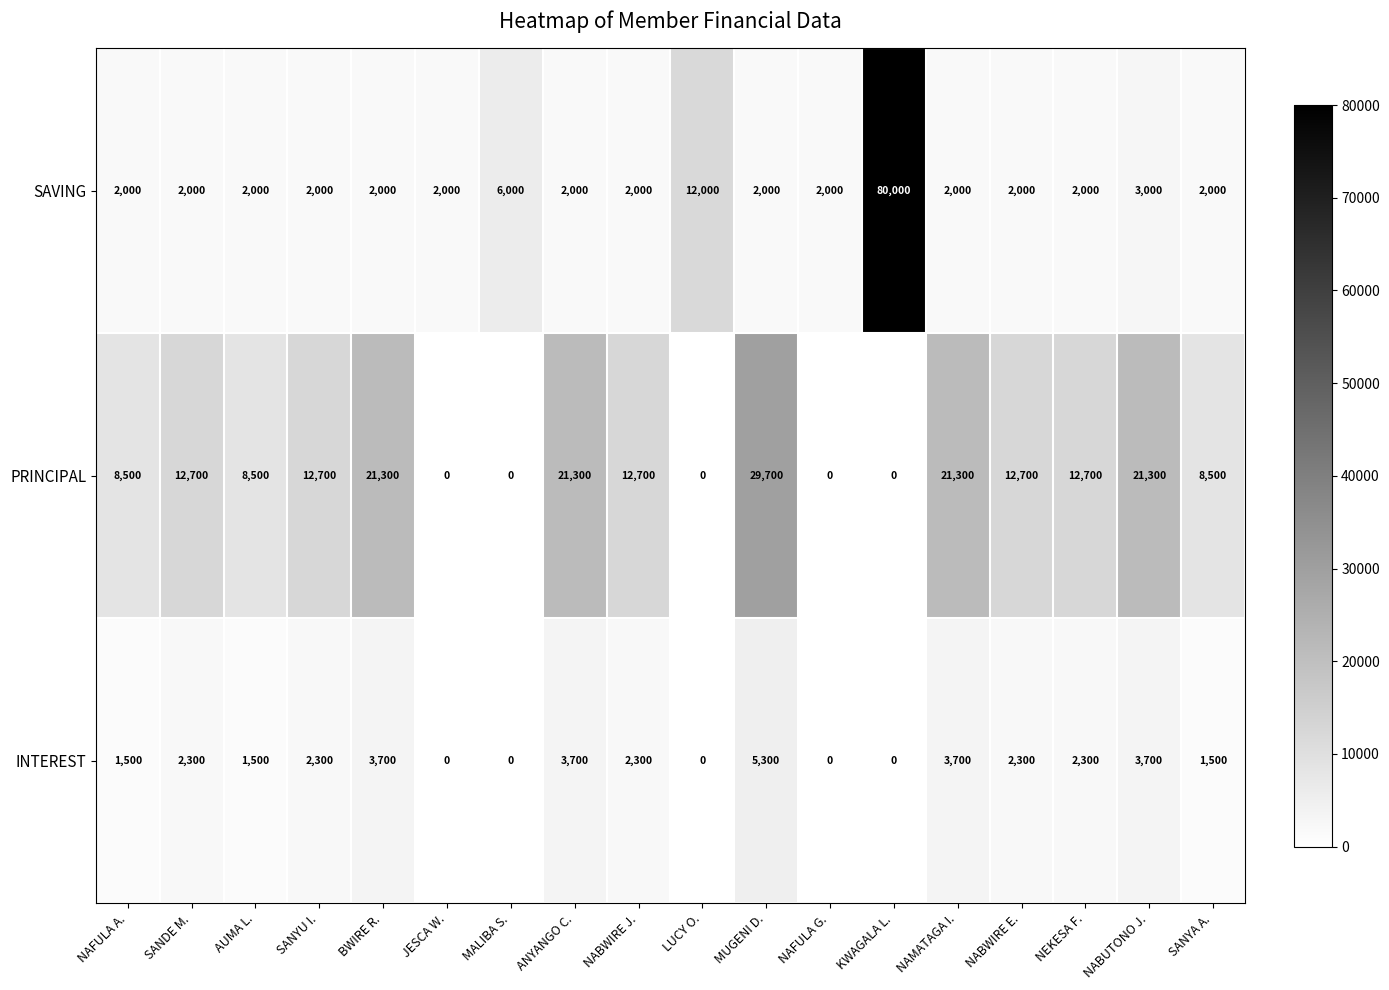

Which series has the largest total across all categories?

PRINCIPAL